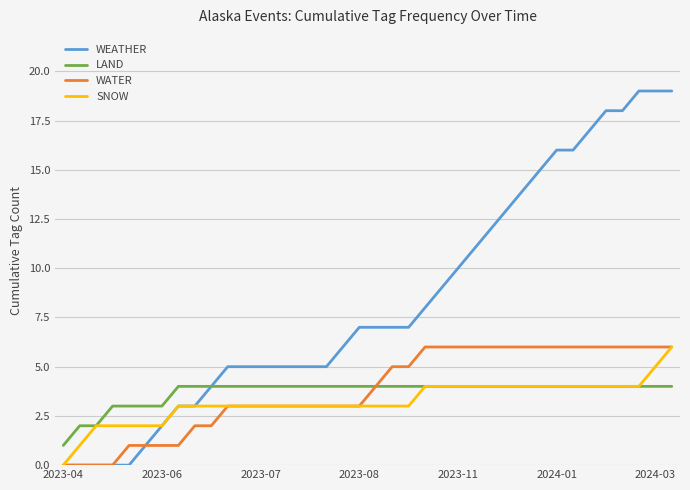

What is the difference between the maximum and minimum values in the WEATHER series?

19